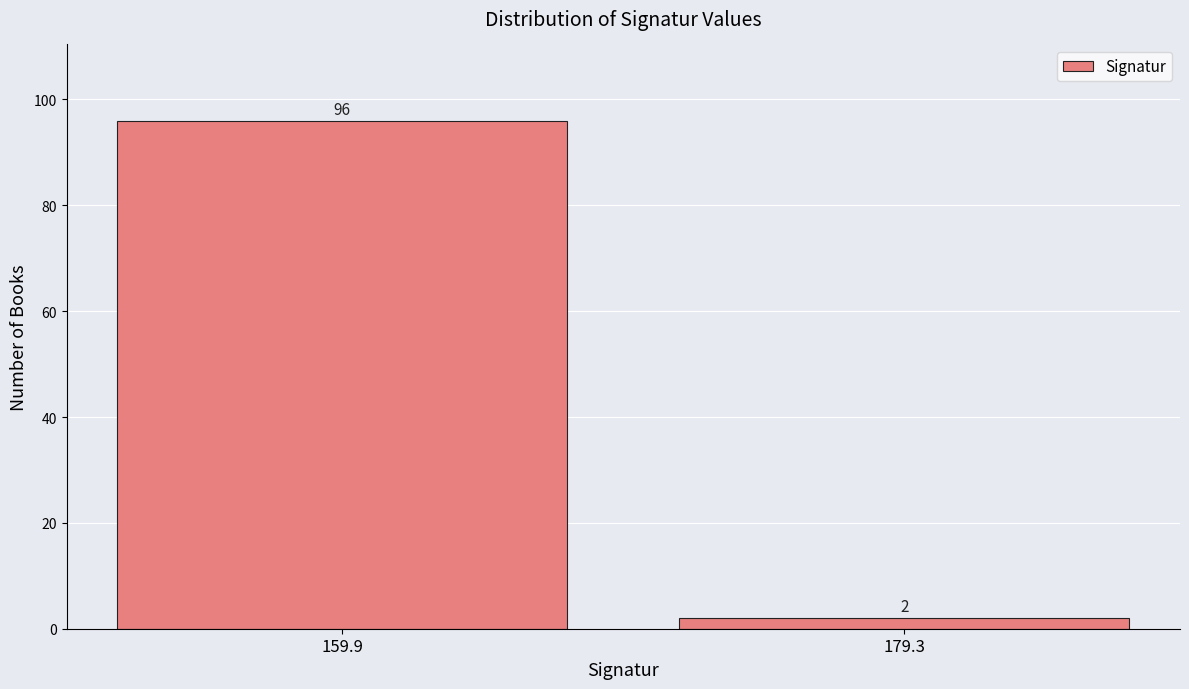

Reading right to left, transcribe all the data shown in this chart.

2	96